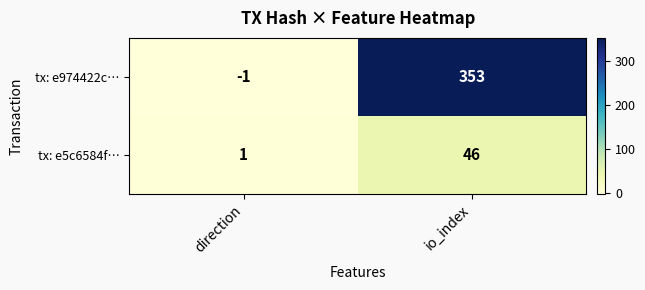

Reading left to right, what are all the values shown in this chart?

tx: e974422c…: direction=-1	io_index=353
tx: e5c6584f…: direction=1	io_index=46